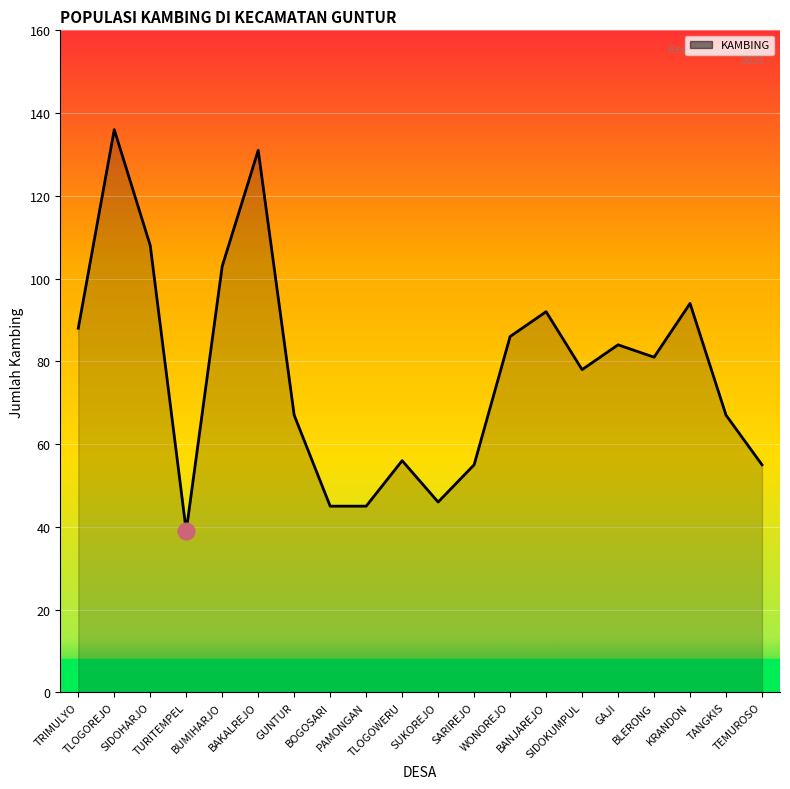

How many values are below 81?

10